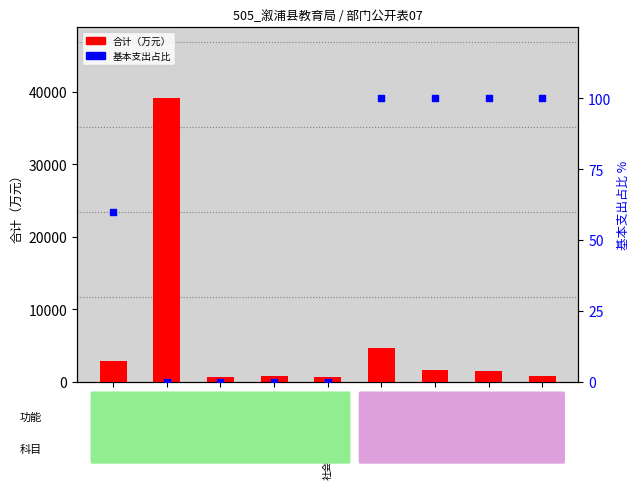

At how many categories does at least one series exceed 17498?

1